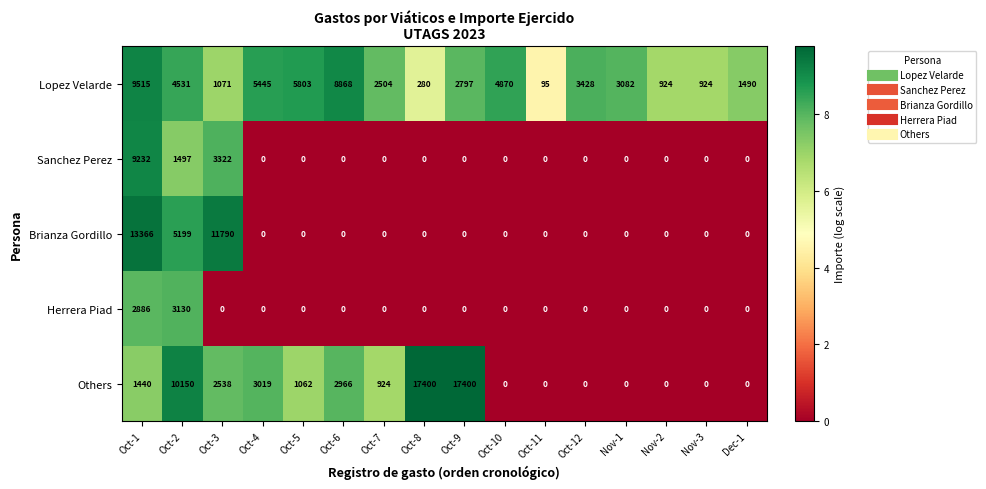

The Herrera Piad series shows 2886 at Oct-1. True or false?

True